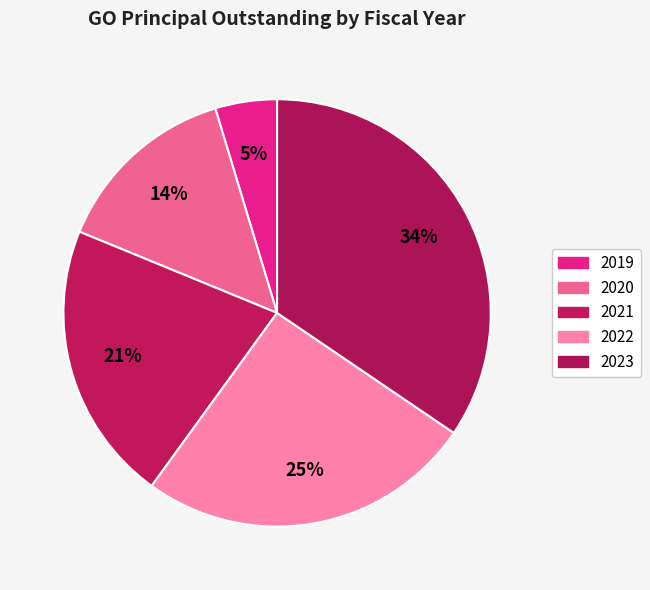

Count the number of slices in the pie.

5